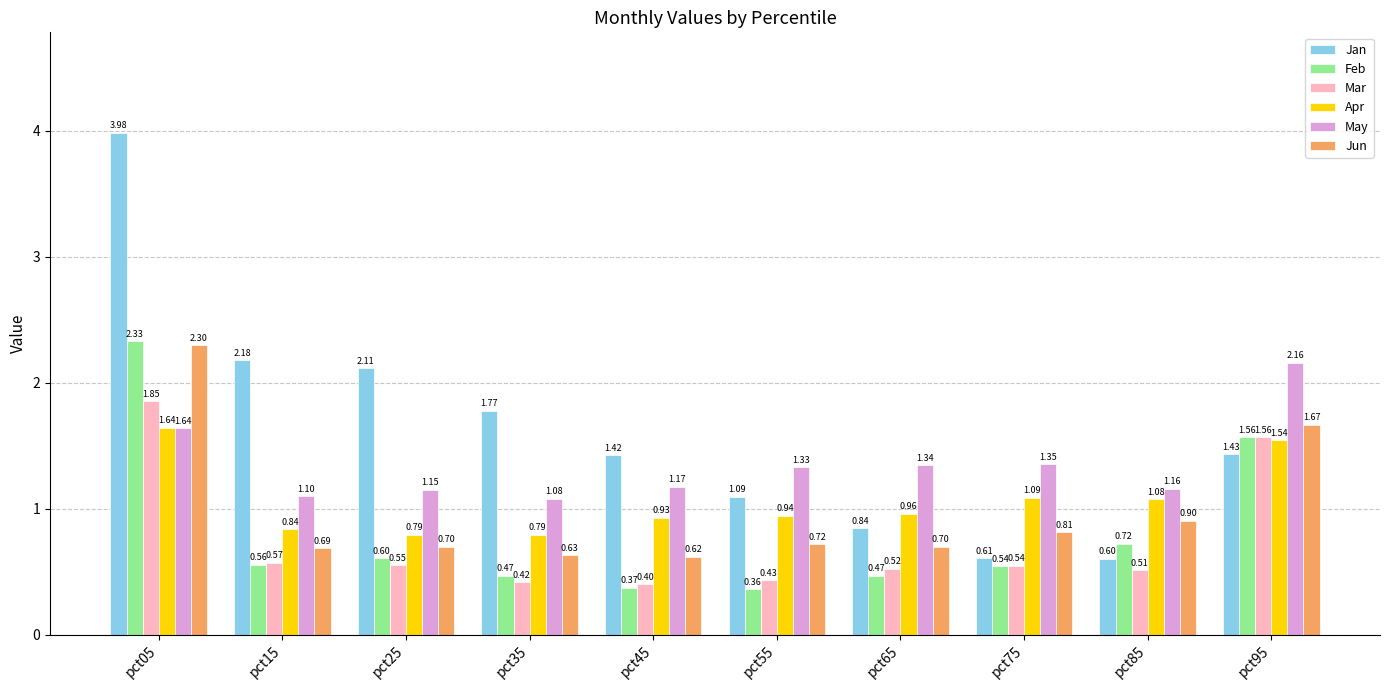

What is the difference between the highest and lowest values at pct95?

0.7